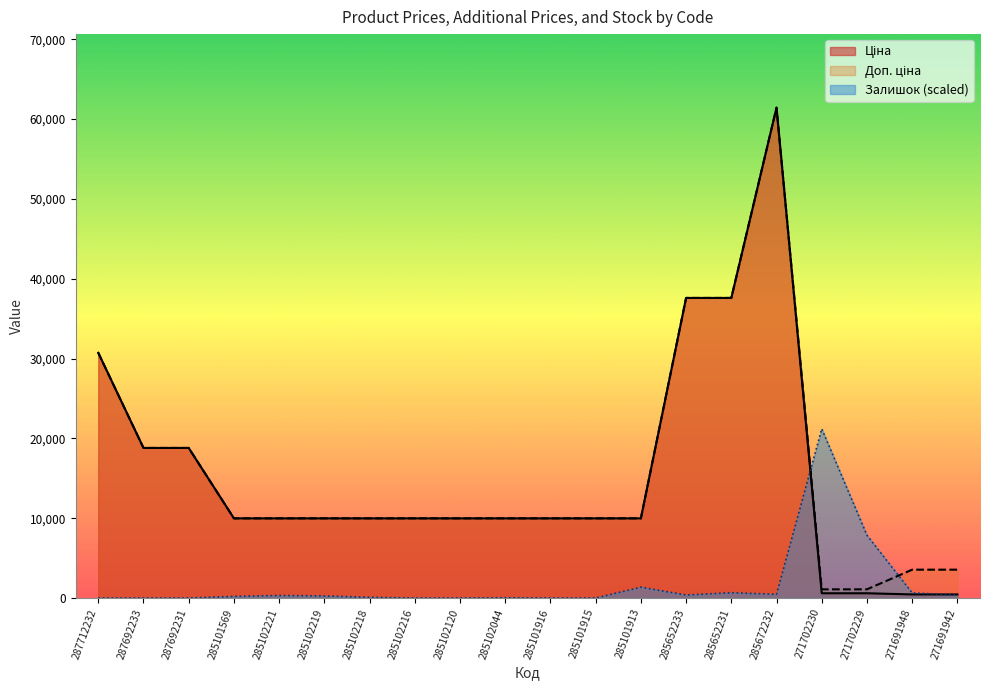

True or false: Доп. ціна and Залишок intersect in this chart.

True